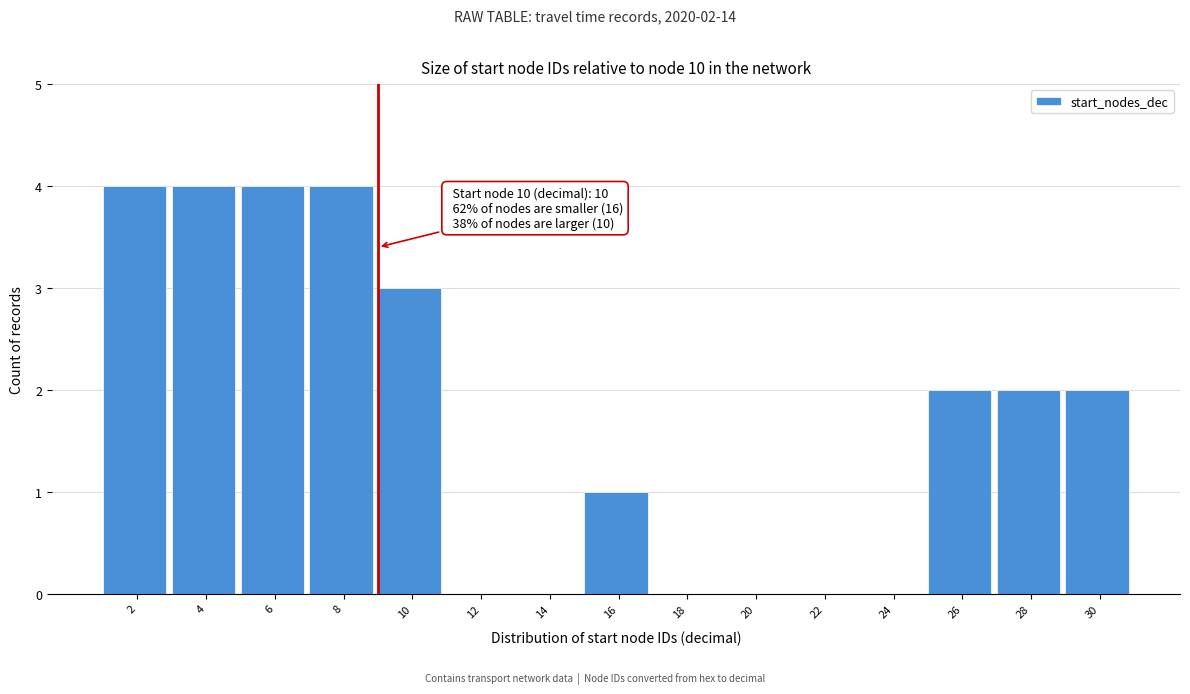

Reading left to right, list all the values displayed in this chart.

2=4	4=4	6=4	8=4	10=3	12=0	14=0	16=1	18=0	20=0	22=0	24=0	26=2	28=2	30=2